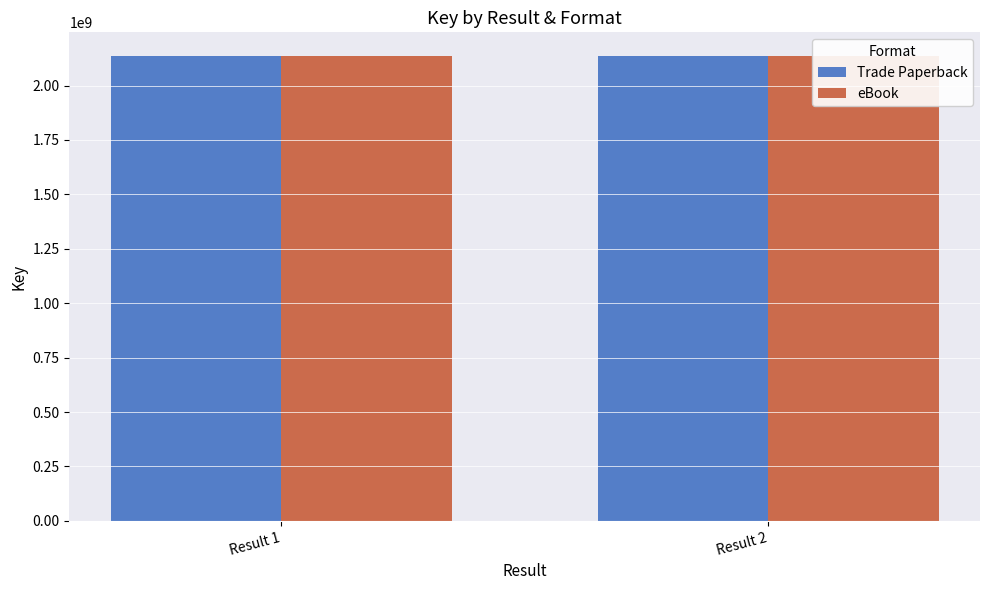

Which series has the largest total across all categories?

Trade Paperback